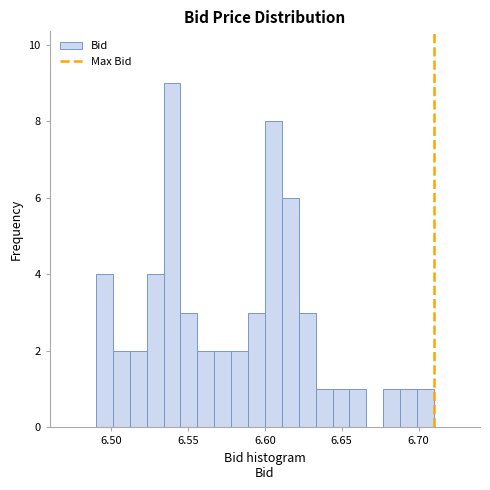

Around what value on the x-axis is the tallest bar? Give the approximate position of its centre, as read against the axis.

6.540